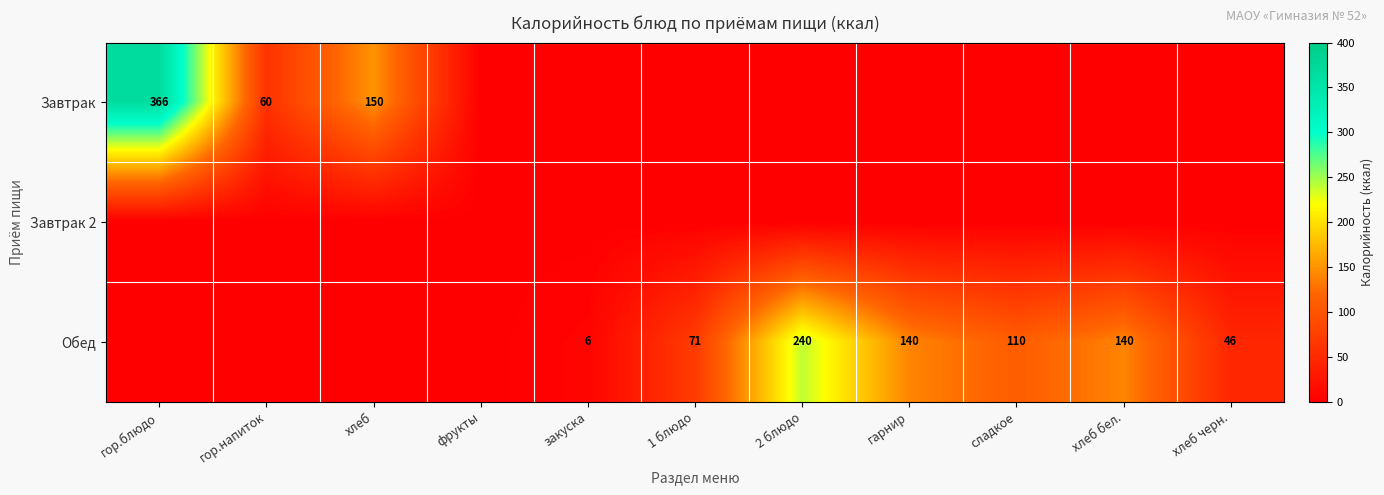

The value of Обед at хлеб бел. is 140. True or false?

True